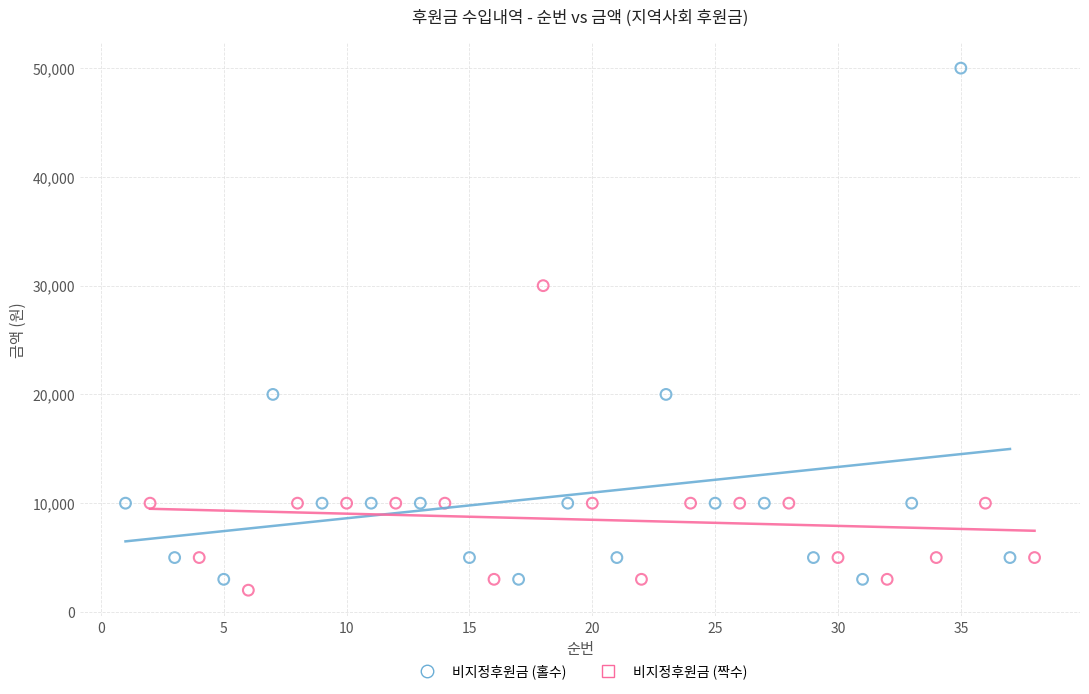

Which series reaches the minimum Y coordinate?

비지정후원금 (짝수)